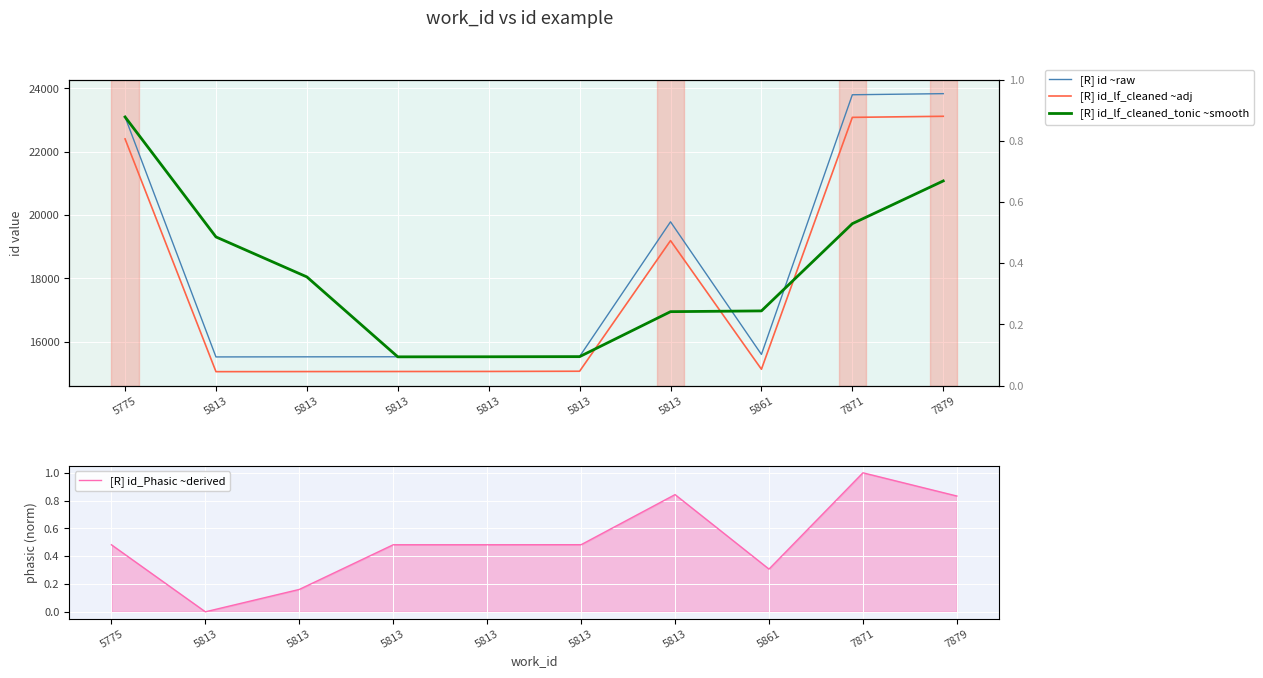

Where does the [R] id ~raw series first go above 15595?

5775